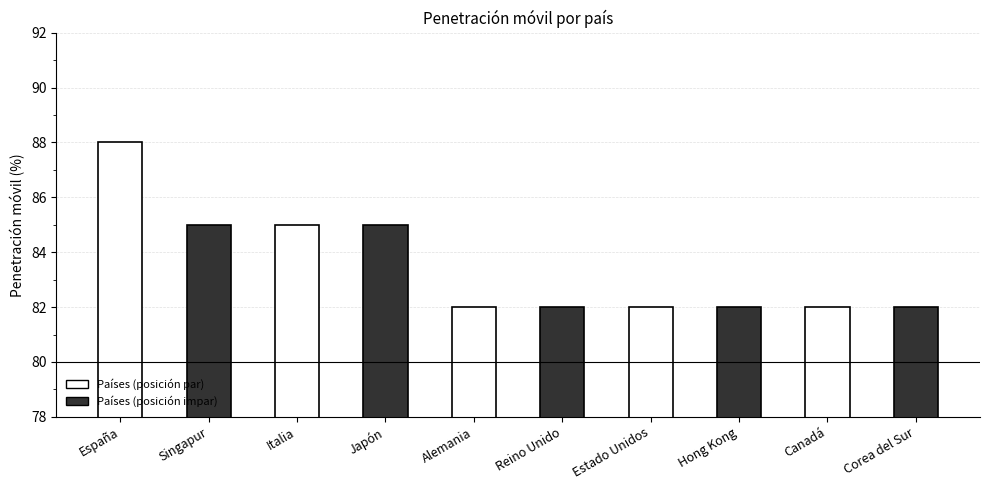

The chart shows a value of 85 at Italia. True or false?

True